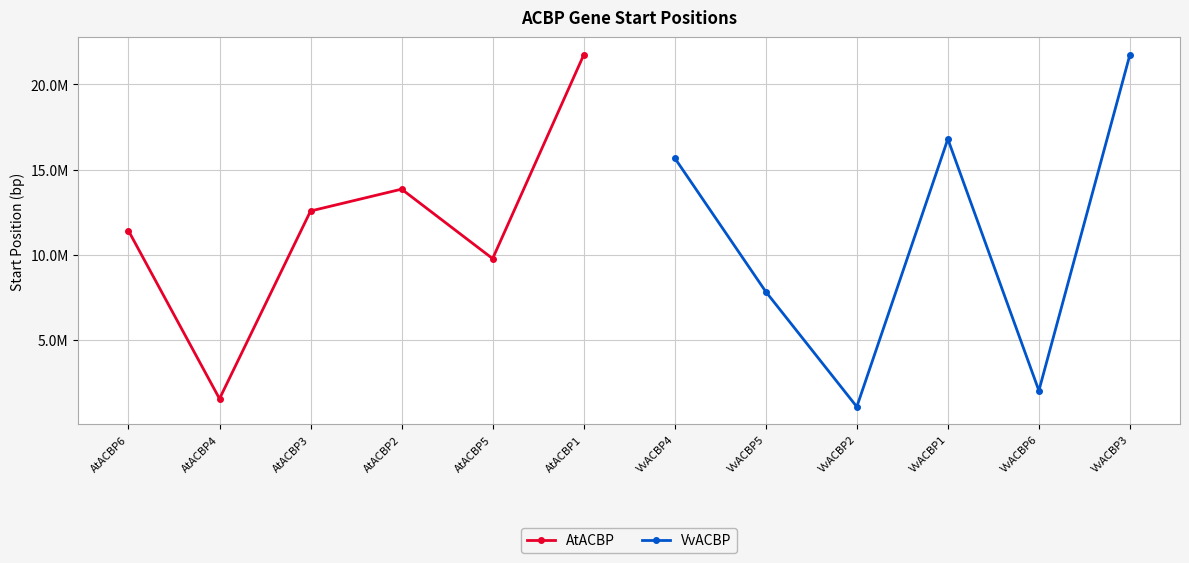

True or false: AtACBP has more than 0 points higher than both neighbors.

True